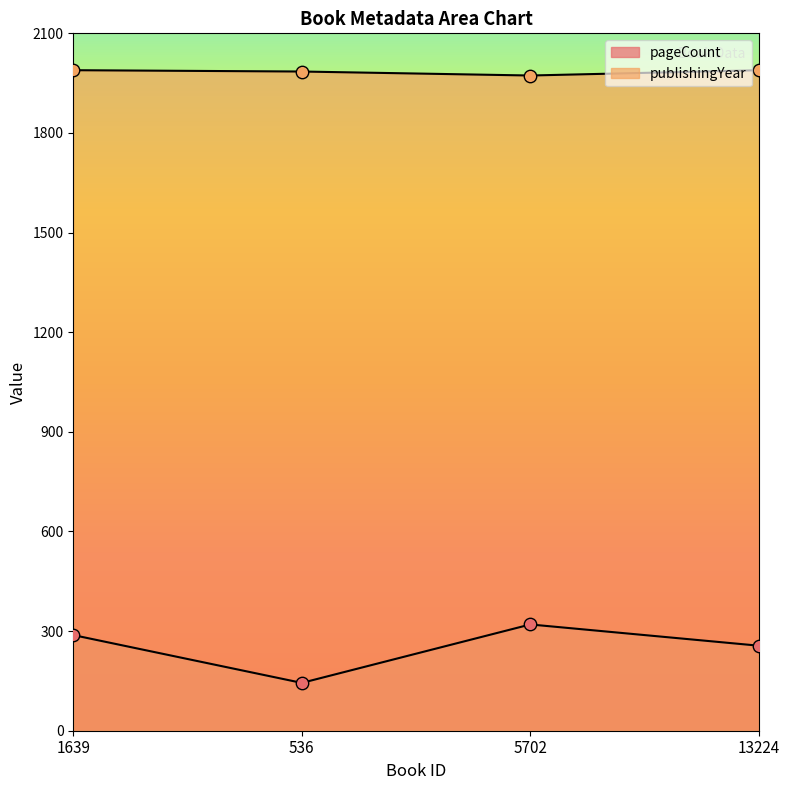

Is the value of publishingYear at 5702 greater than the value of pageCount at 536?

Yes